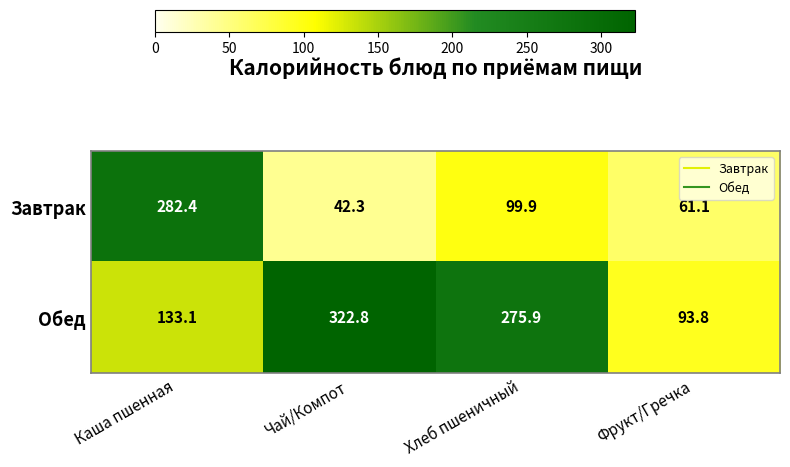

What is the minimum value shown in the chart?

42.3